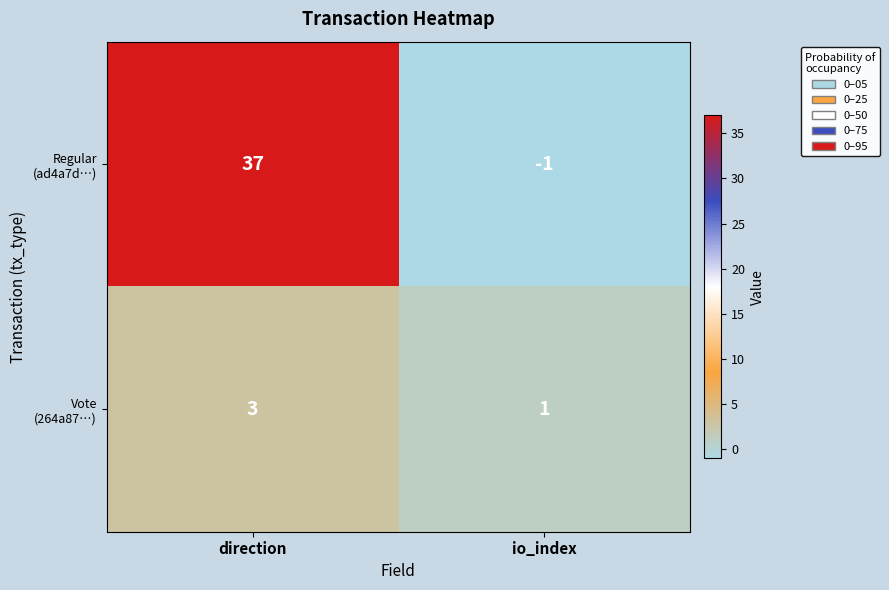

What is the total value across all series at direction?

40